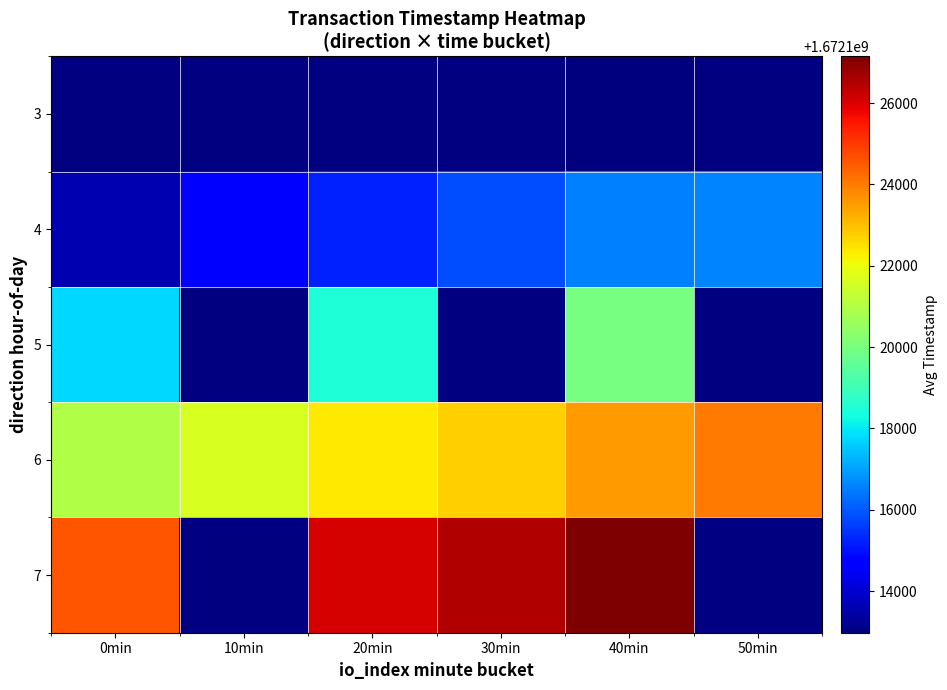

The value of 5 at 20min is 1672118496.0. True or false?

True